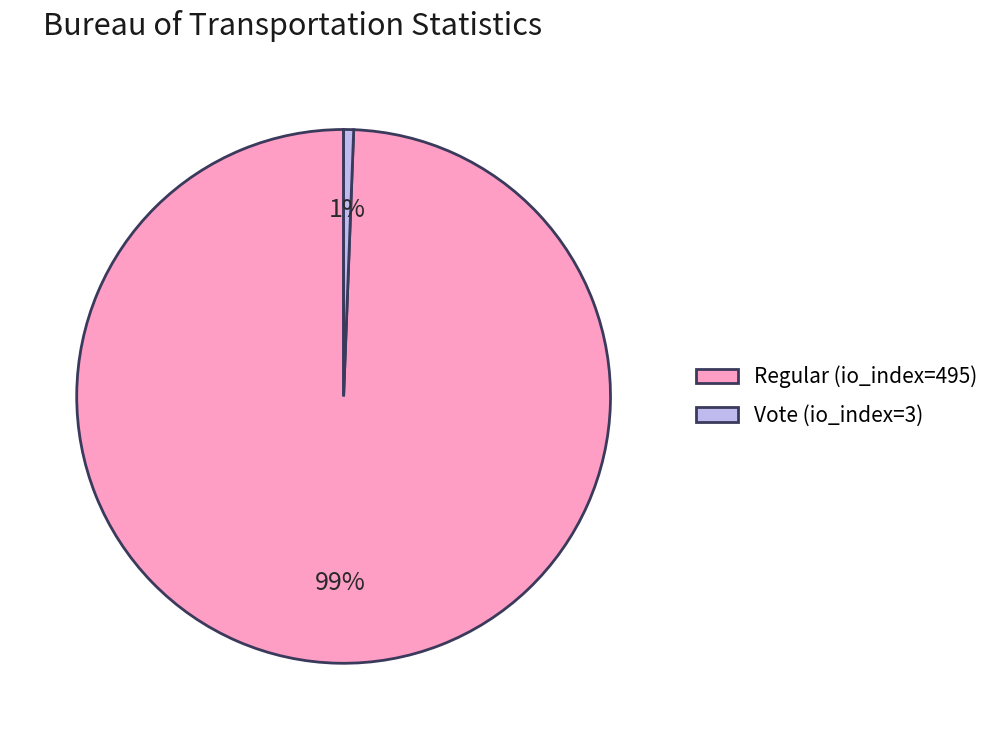

What is the majority slice?

Regular (io_index=495)